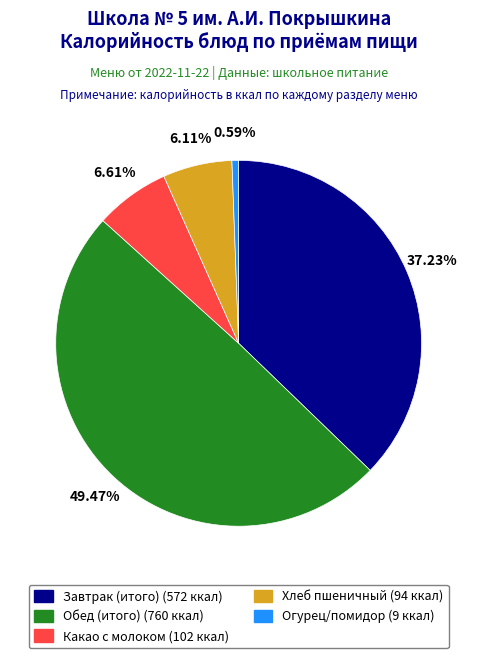

Does any single category account for the majority?

No